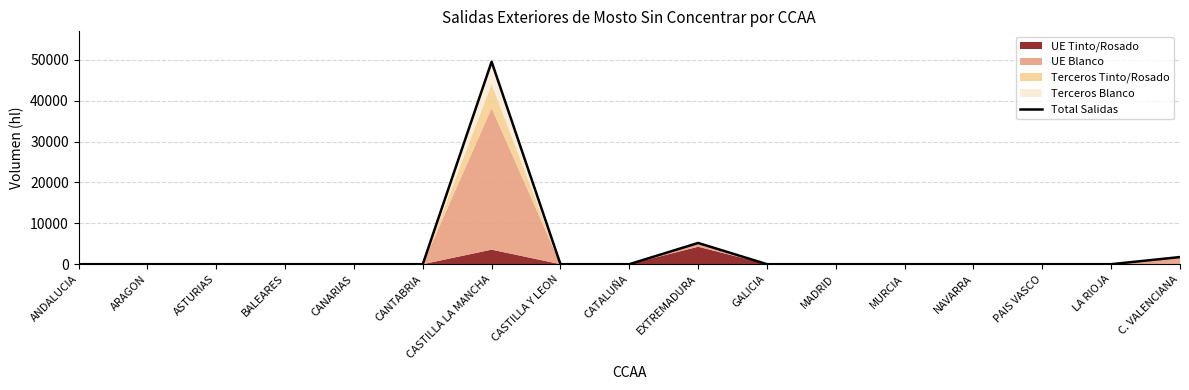

How many interior local peaks (higher than both neighbors) does the data have?

3